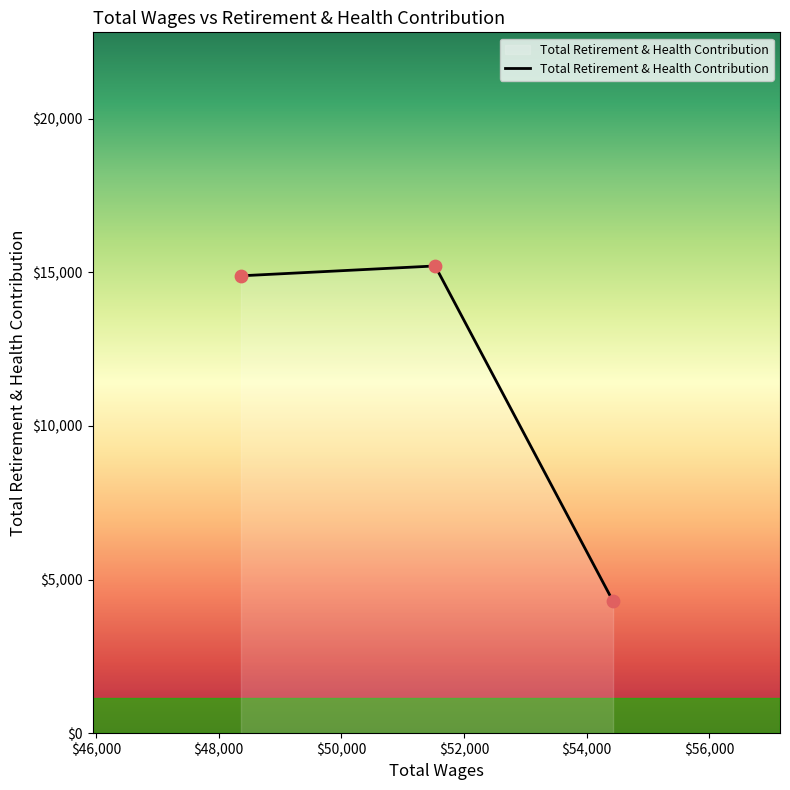

Which has a higher value, 51529.0 or 48363.0?

51529.0